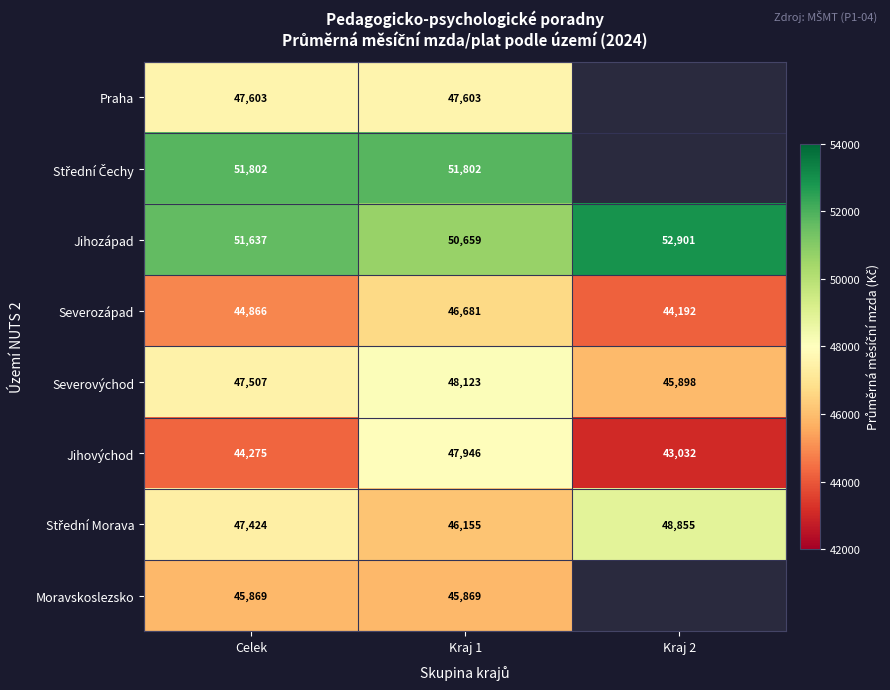

Is the value of Jihozápad at Kraj 1 greater than the value of Severovýchod at Kraj 1?

Yes